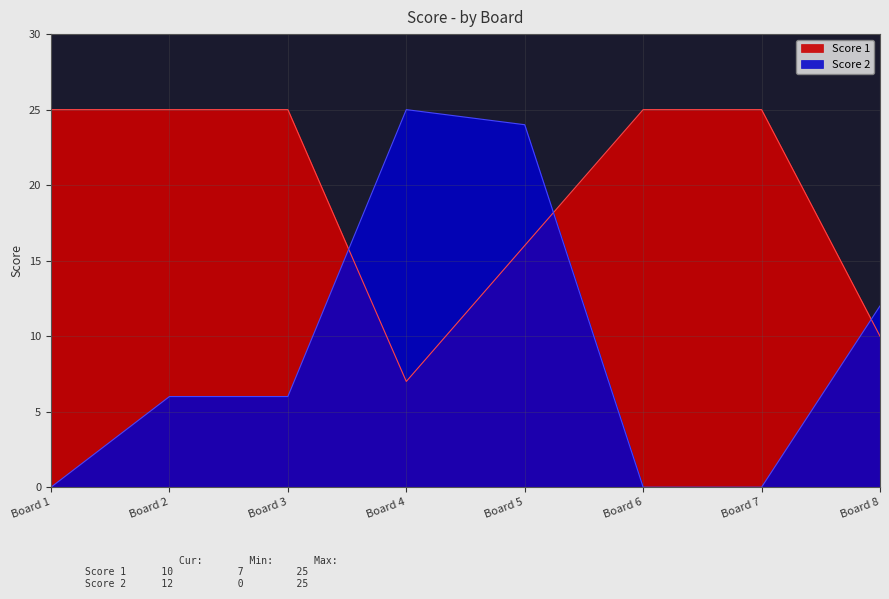

Which series has the largest total across all categories?

Score 1